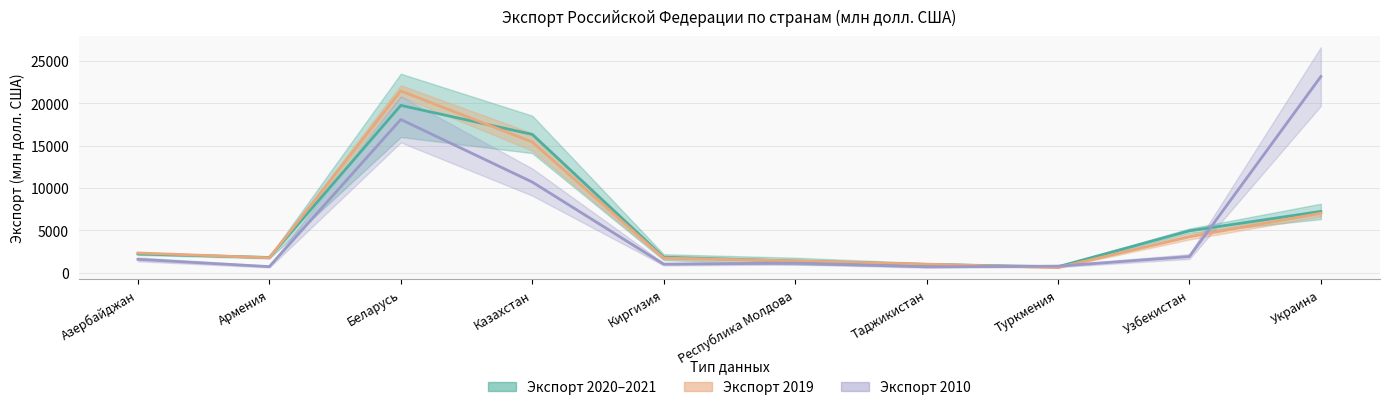

Between Азербайджан and Киргизия, which is larger?

Азербайджан